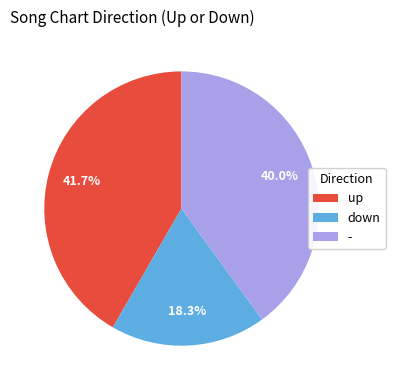

Does any single category account for the majority?

No